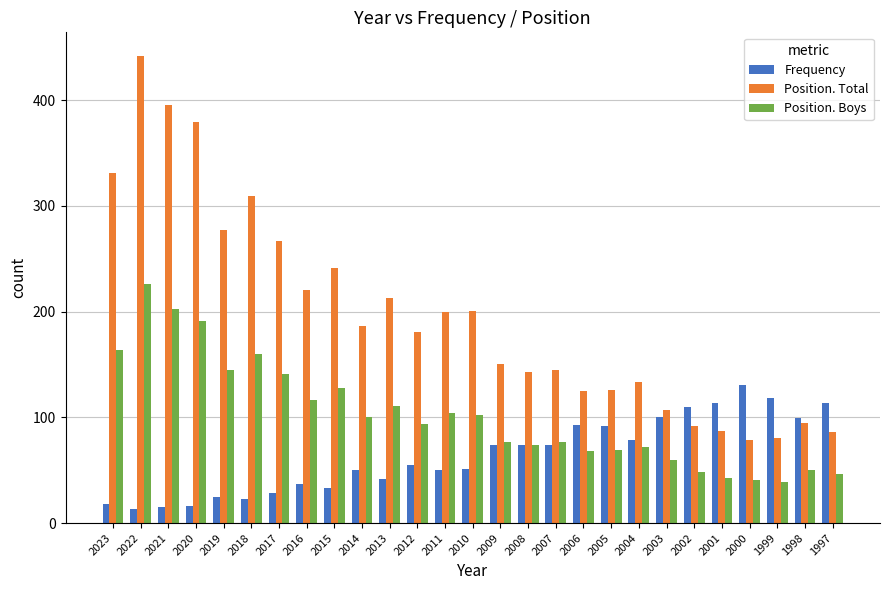

Which series has the largest range (max minus min)?

Position. Total